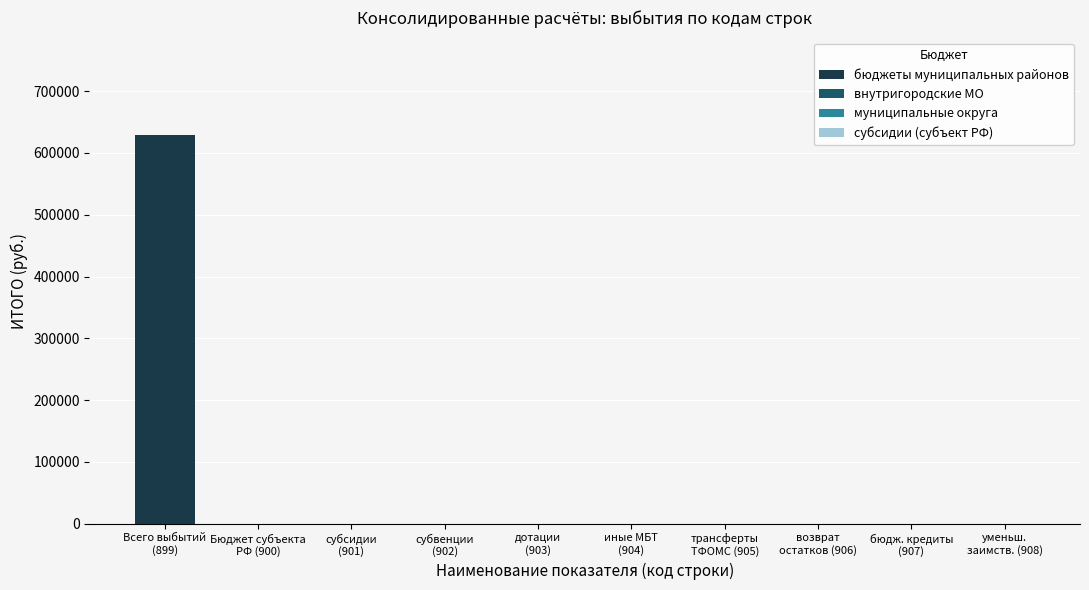

What is the greatest value displayed?

629408